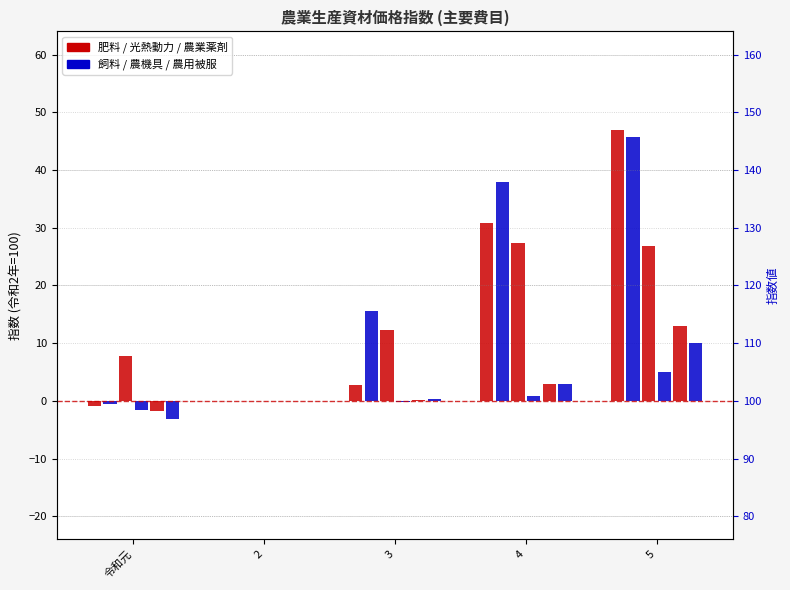

Which has a higher value, 2 or 令和元?

2